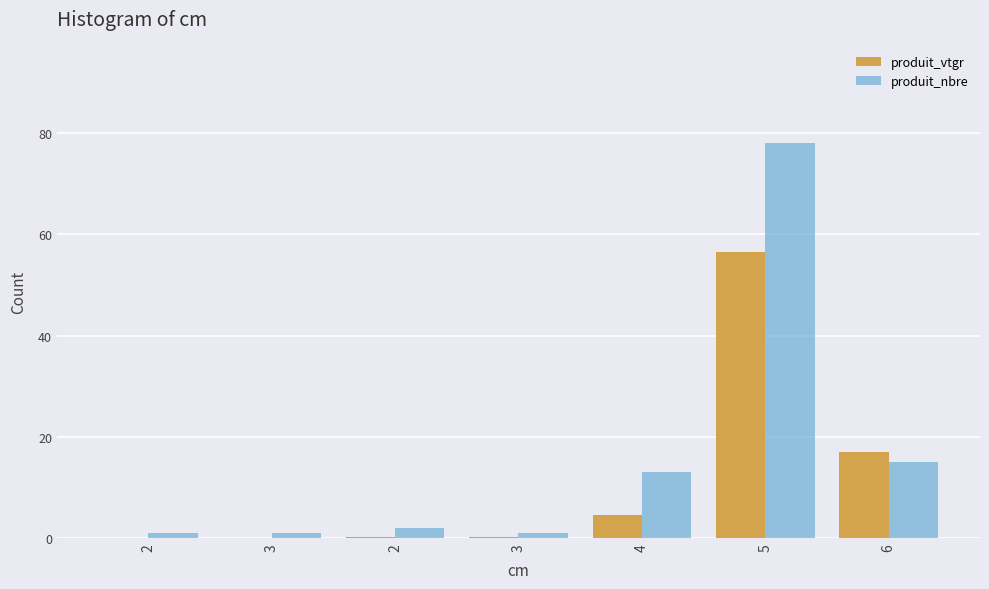

Reading left to right, extract all data points from this chart.

produit_vtgr: 2=0.1	3=0.1	2=0.2	3=0.2	4=4.6	5=56.4	6=17.1
produit_nbre: 2=1.0	3=1.0	2=2.0	3=1.0	4=13.0	5=78.0	6=15.0